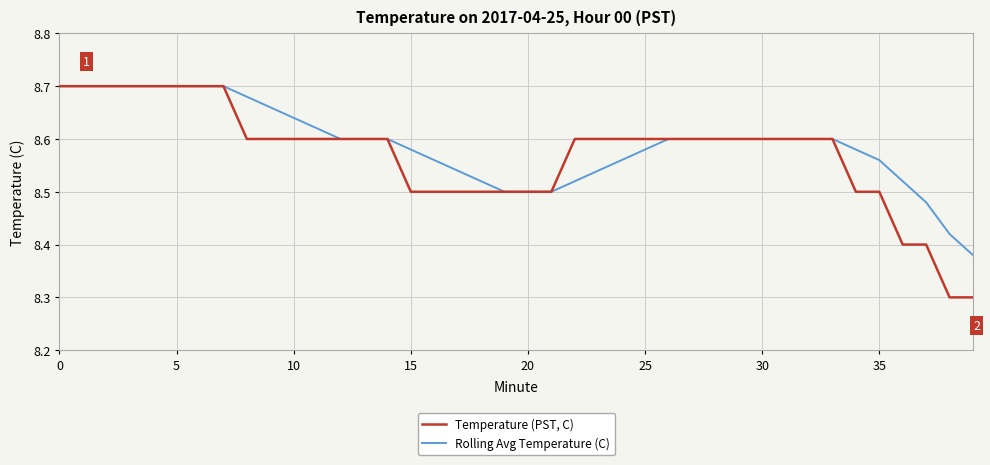

List the series in order of their overall mean, highest first.

Rolling Avg Temperature (C), Temperature (PST, C)